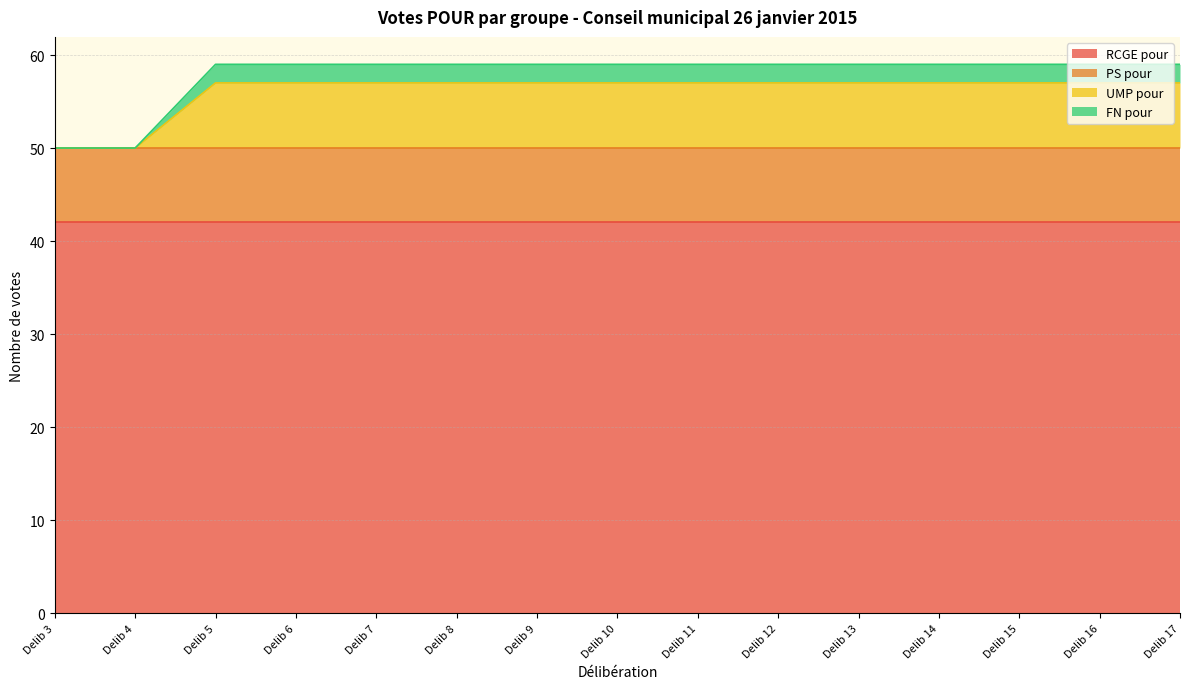

The FN pour series shows 59 at Delib 16. True or false?

True